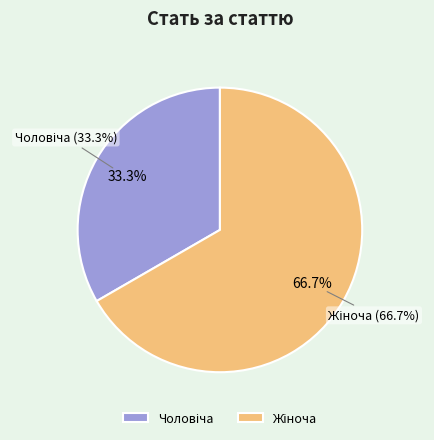

What is the ratio of the value at Чоловіча to the value at Жіноча?

0.5